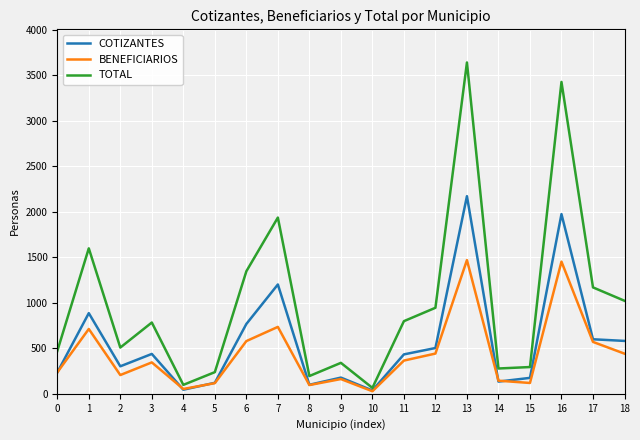

What is the greatest value displayed?

3640